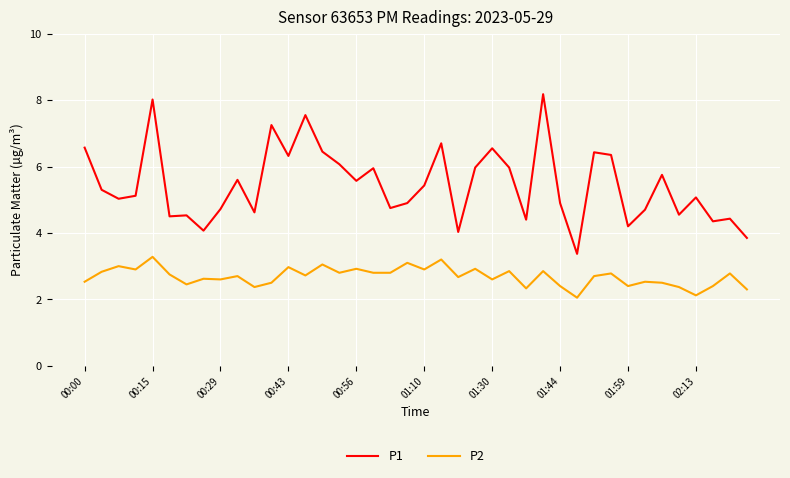

Rank the series by their average value, from highest to lowest.

P1, P2